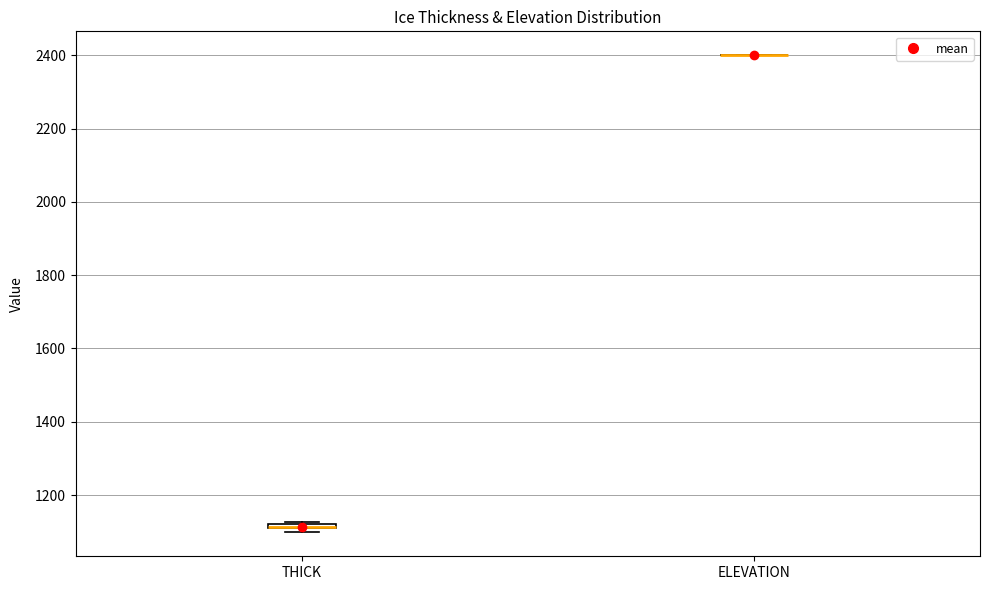

Where is the lower edge of the box for THICK on the y-axis? The values are not printed on the chart, so give them approximately, as read against the axis.

1100